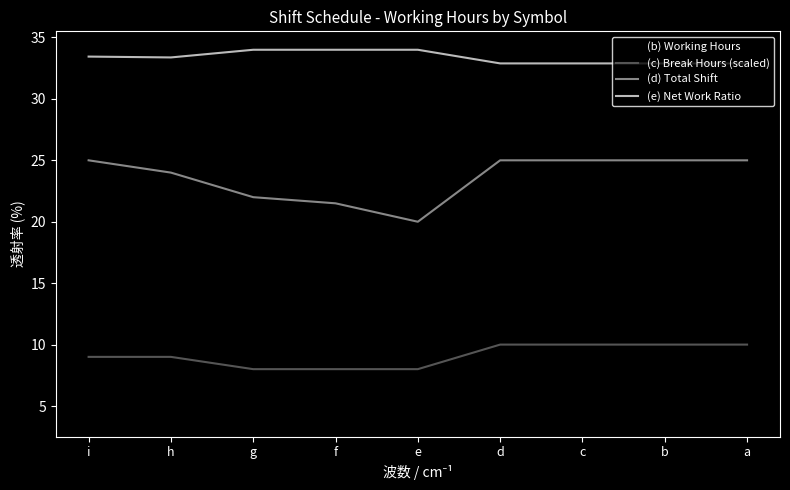

What is the lowest value of the (e) Net Work Ratio series?

32.9